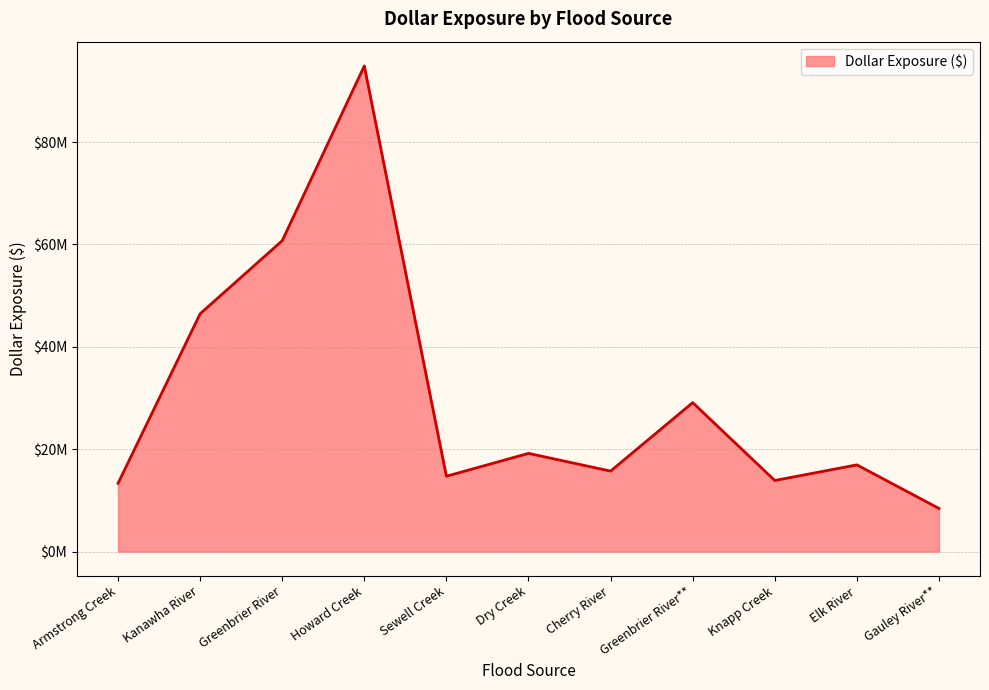

Is this an area chart (filled region under the line)?

Yes